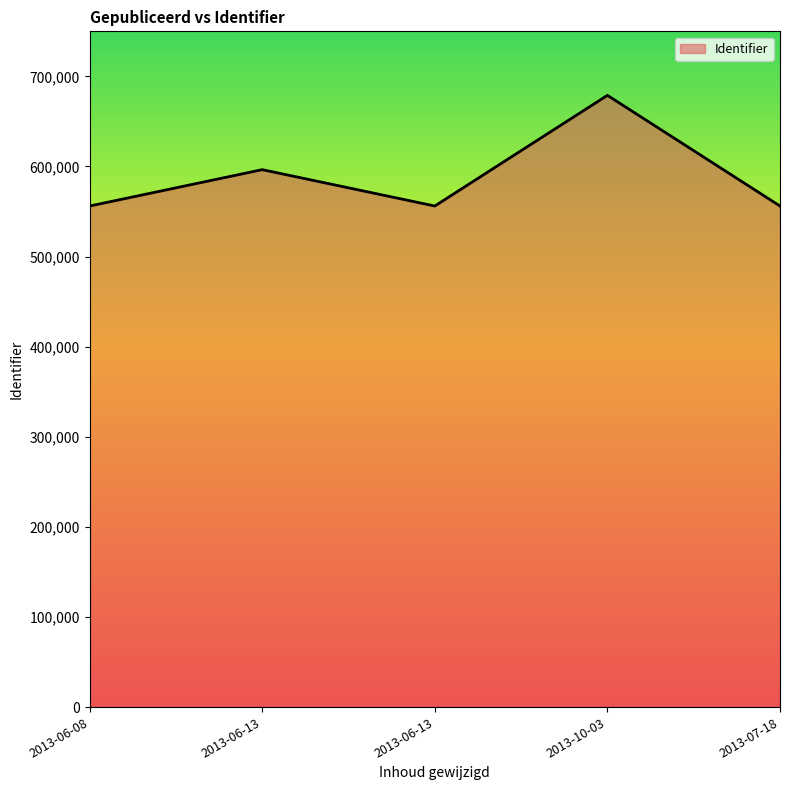

Does the chart have visible grid lines?

No